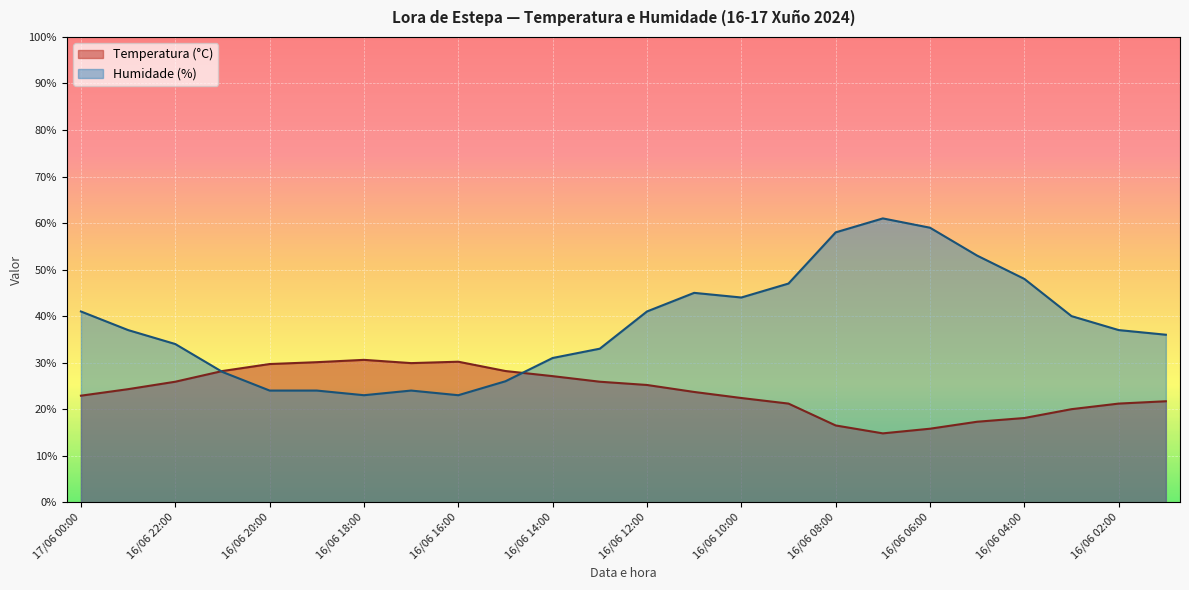

What is the difference between the maximum and minimum values in the Humidade (%) series?

38.0